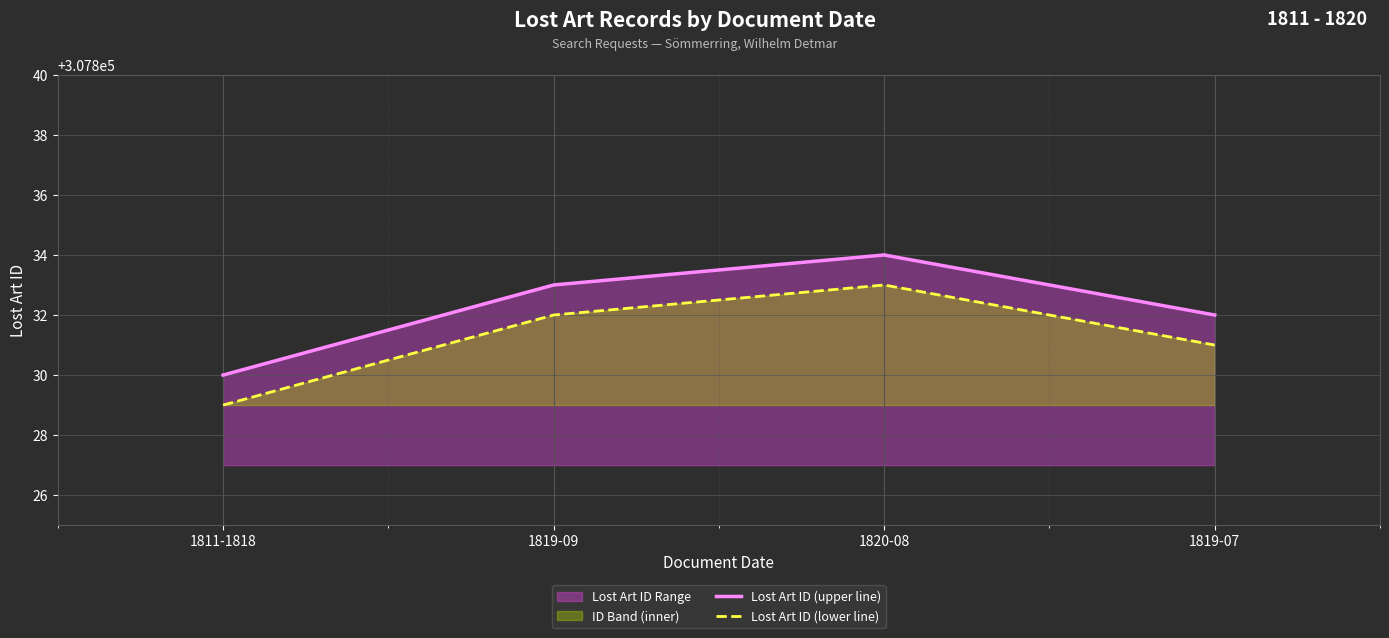

True or false: Lost Art ID (lower line) has more than 2 interior local peaks.

False